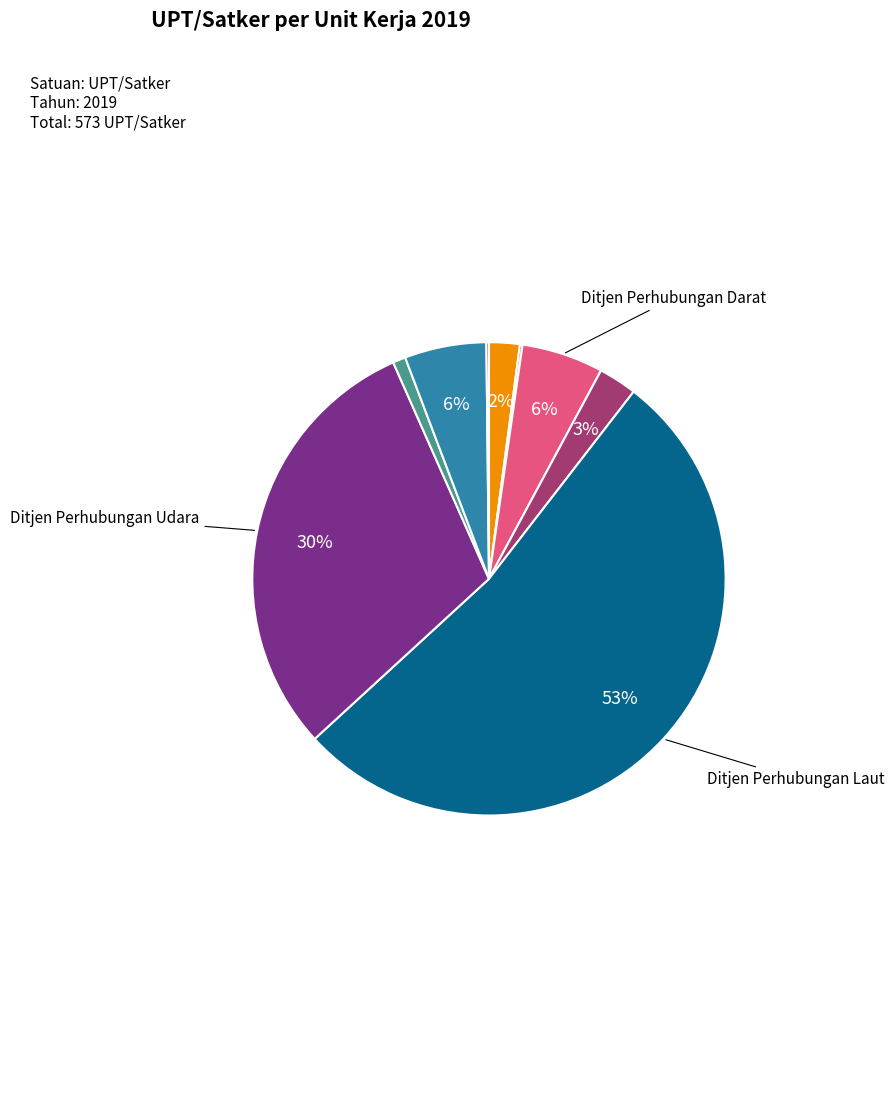

Is there any slice that represents more than half of the pie?

Yes